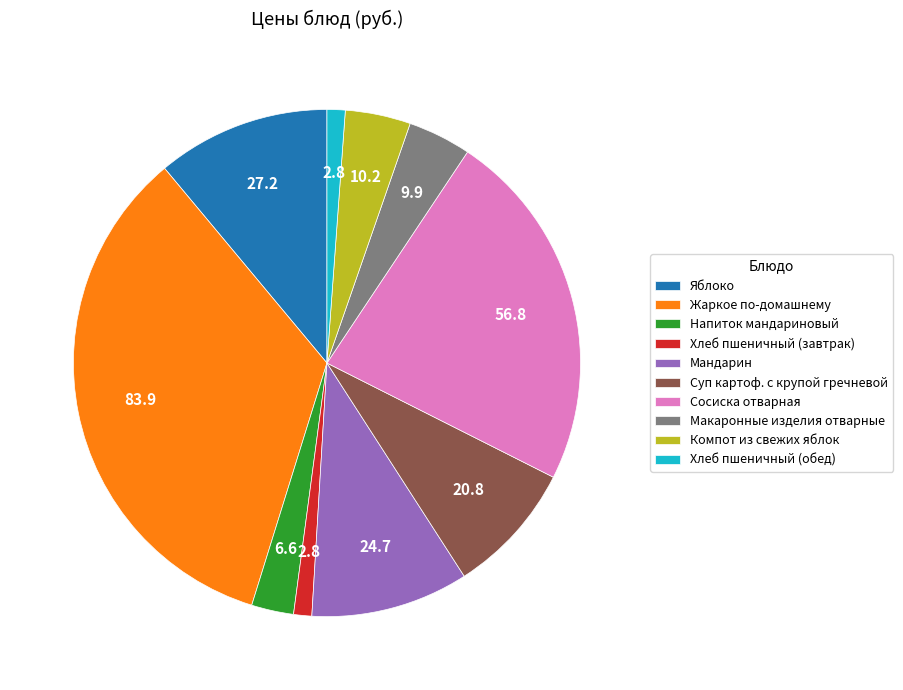

Is it true that Яблоко is 1% of the pie?

False